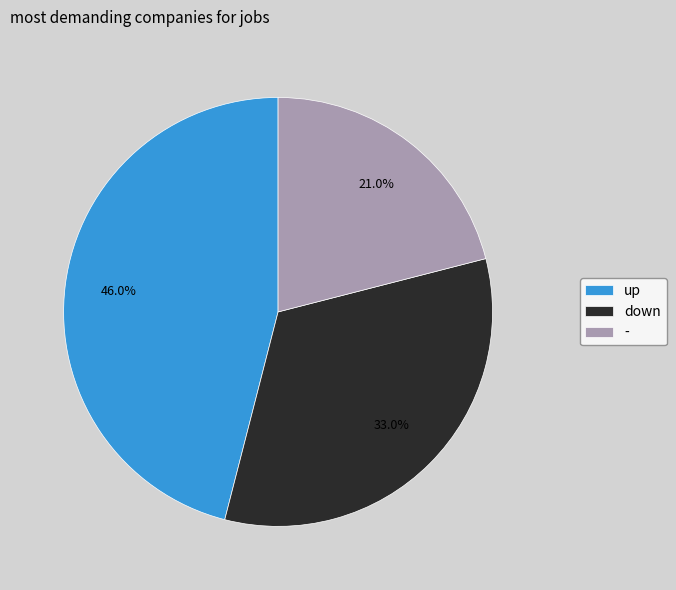

Does up account for over 50% of the chart?

No